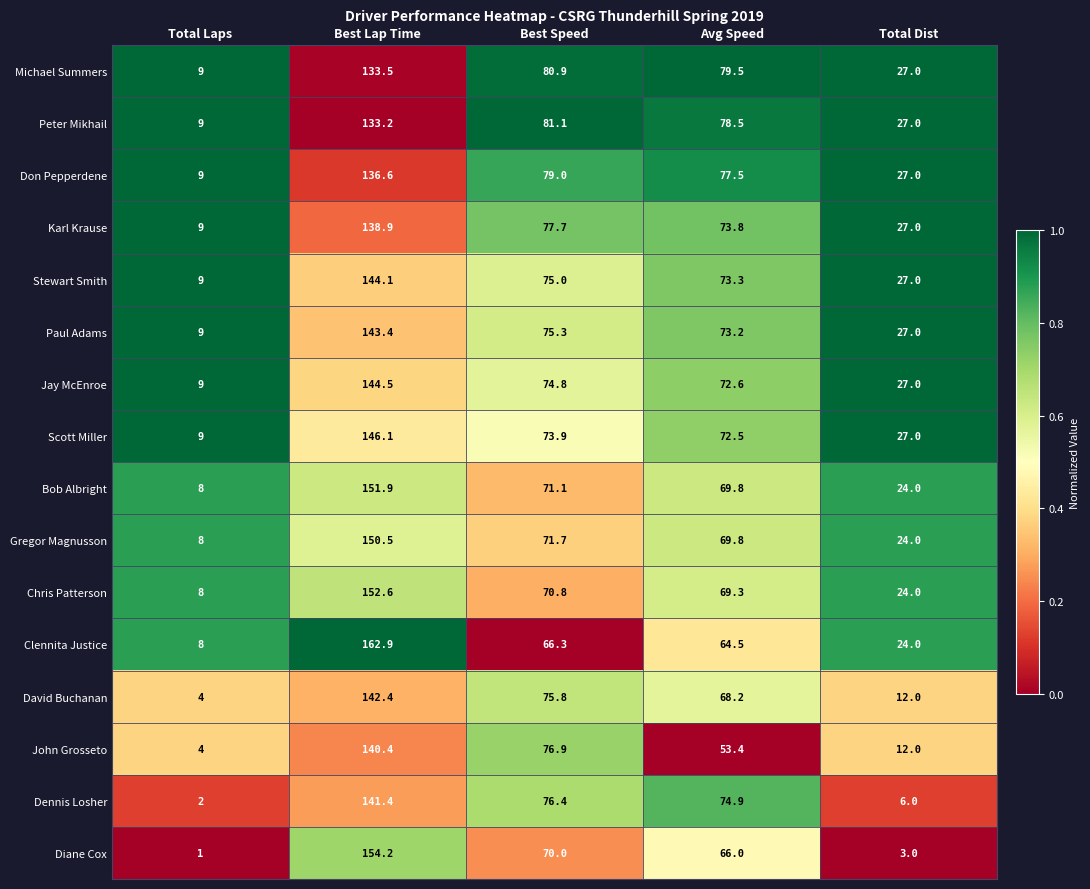

The value of Don Pepperdene at Avg Speed is 77.5. True or false?

True